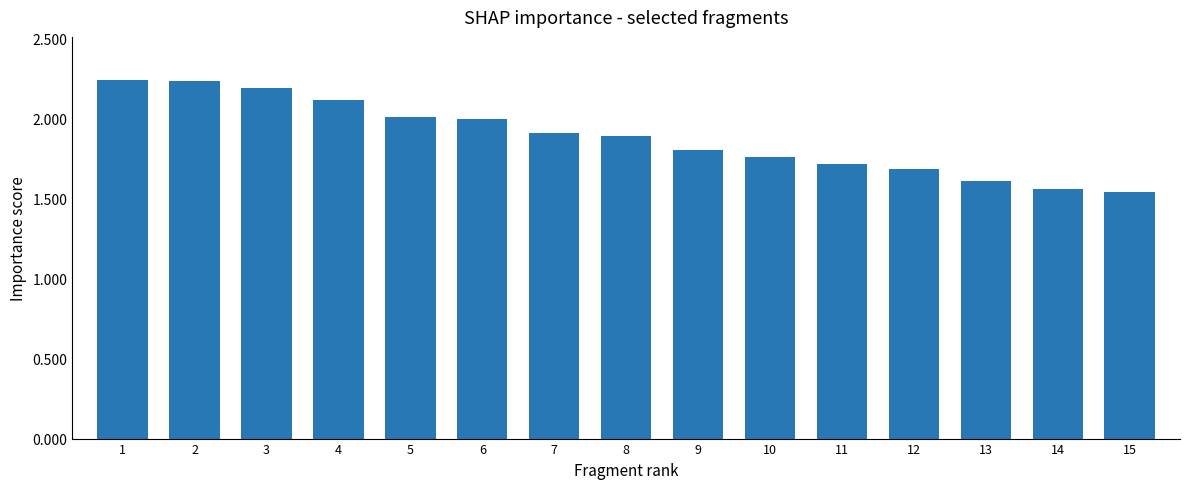

The value at 10 is 1.8. True or false?

True